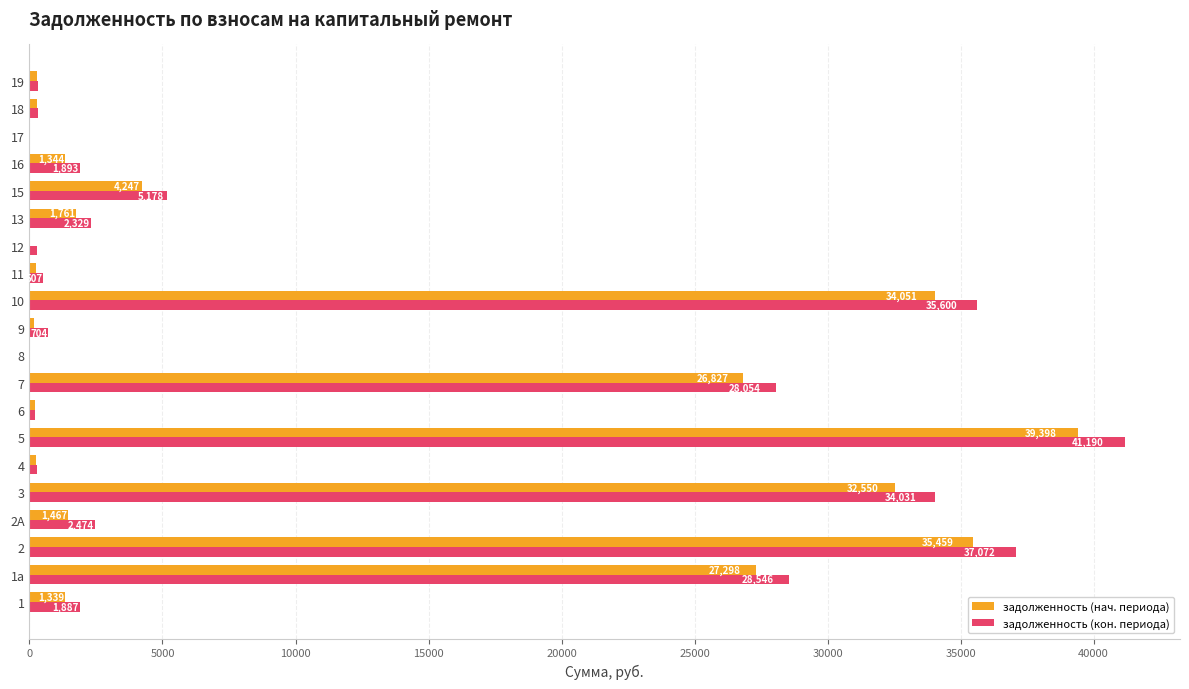

Which series changed the most between 11 and 18?

задолженность (кон. периода)